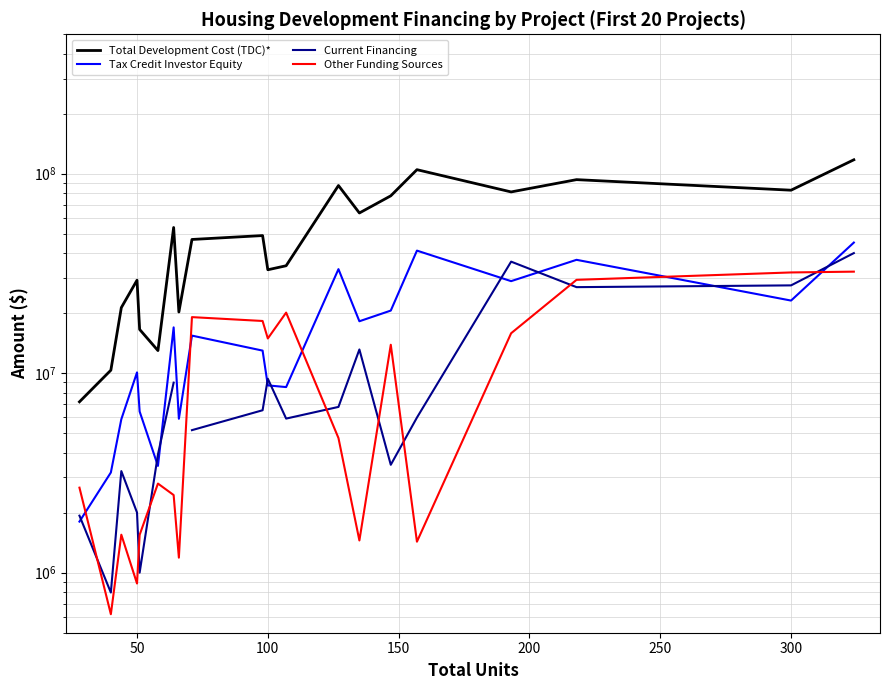

What is the minimum value for Other Funding Sources?

619000.0